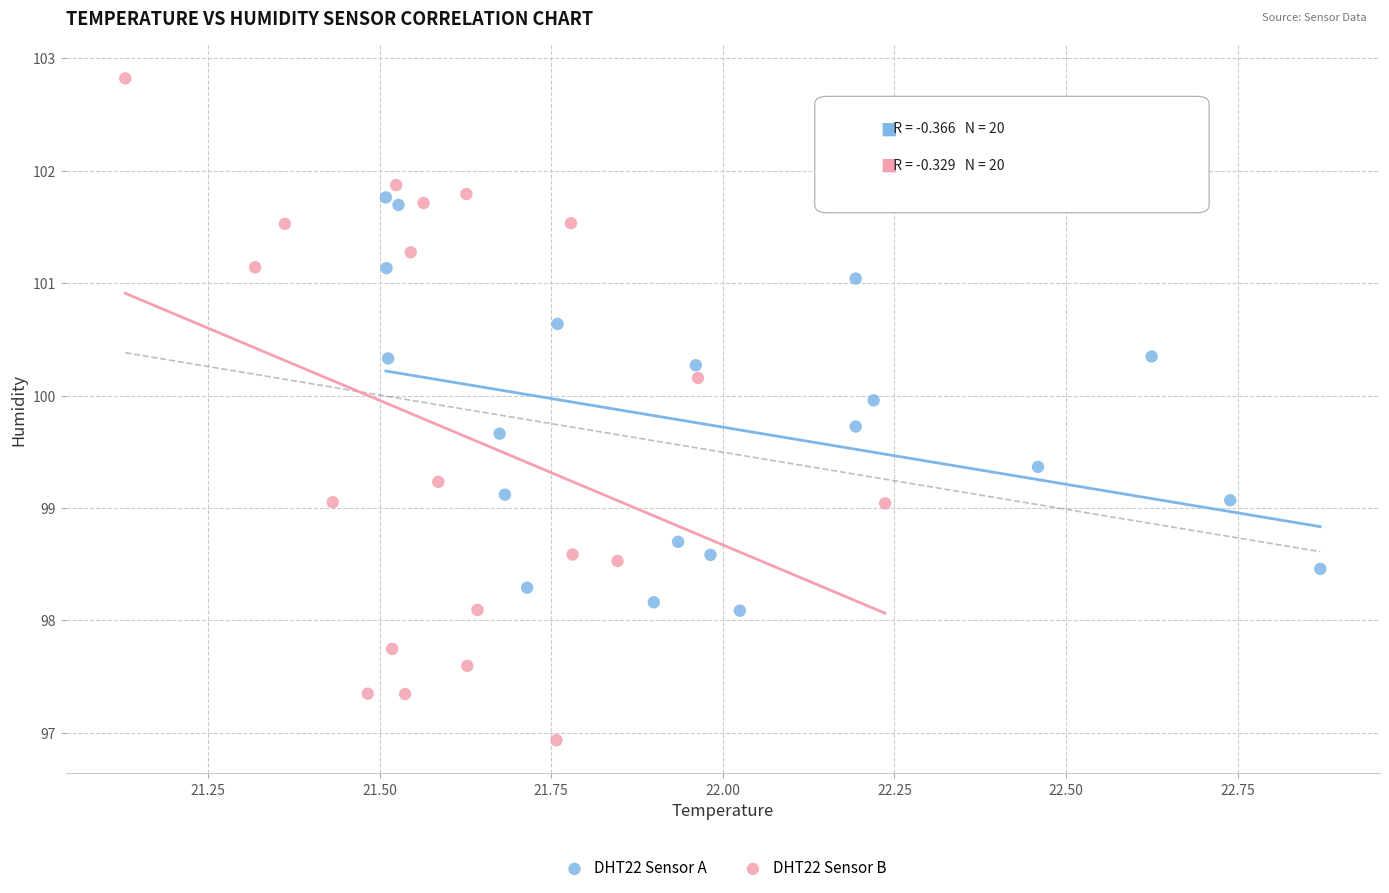

Which series reaches the minimum Y coordinate?

DHT22 Sensor B